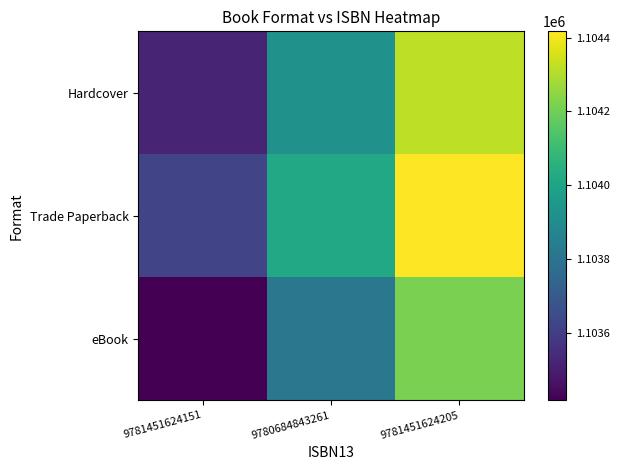

At which category is the sum across all series the highest?

9781451624205